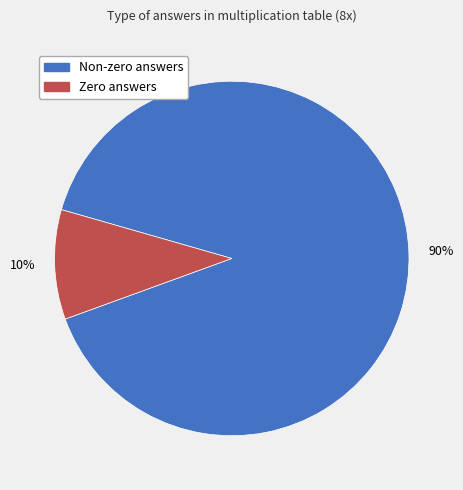

To the nearest percent, what is the difference between the largest and smallest slice percentages?

80%